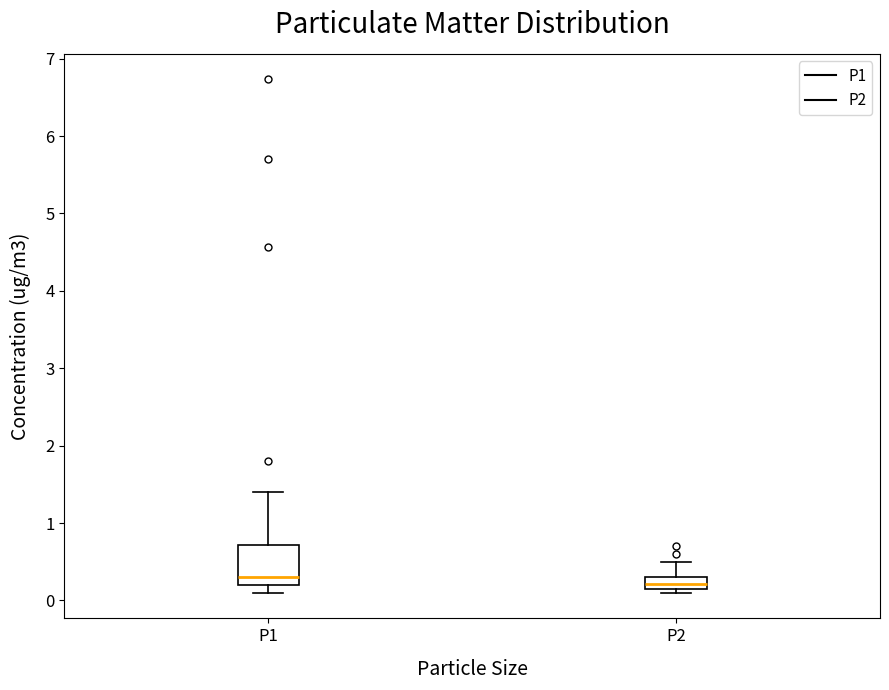

Where is the upper edge of the box for P1 on the y-axis? The values are not printed on the chart, so give them approximately, as read against the axis.

0.7